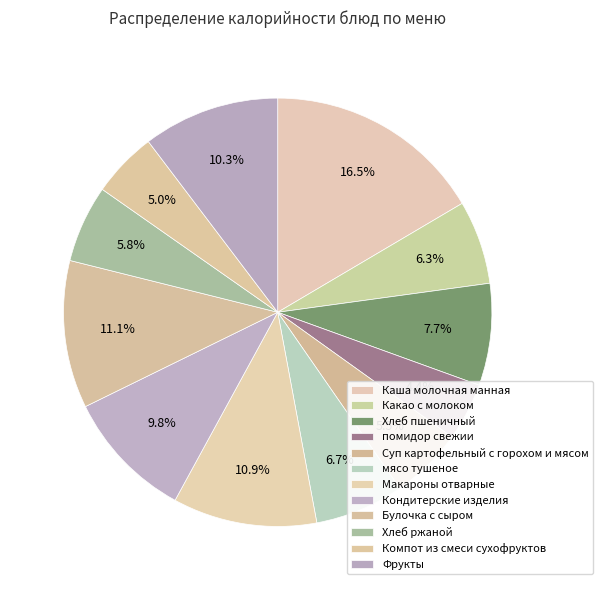

How many segments does this pie chart have?

12